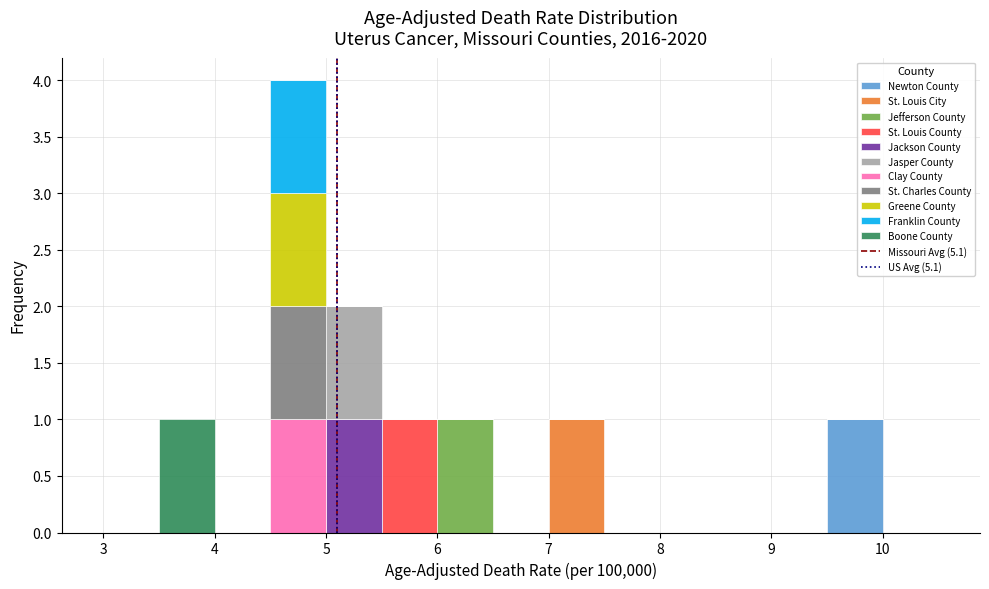

Reading left to right, list every stacked bar in this chart as the range it spans on the x-axis followed by its total height. The values are not printed on the chart, so give them approximately, as read against the axis.

3.0 to 3.5: 0
3.5 to 4.0: 1
4.0 to 4.5: 0
4.5 to 5.0: 4
5.0 to 5.5: 2
5.5 to 6.0: 1
6.0 to 6.5: 1
6.5 to 7.0: 0
7.0 to 7.5: 1
7.5 to 8.0: 0
8.0 to 8.5: 0
8.5 to 9.0: 0
9.0 to 9.5: 0
9.5 to 10.0: 1
10.0 to 10.5: 0